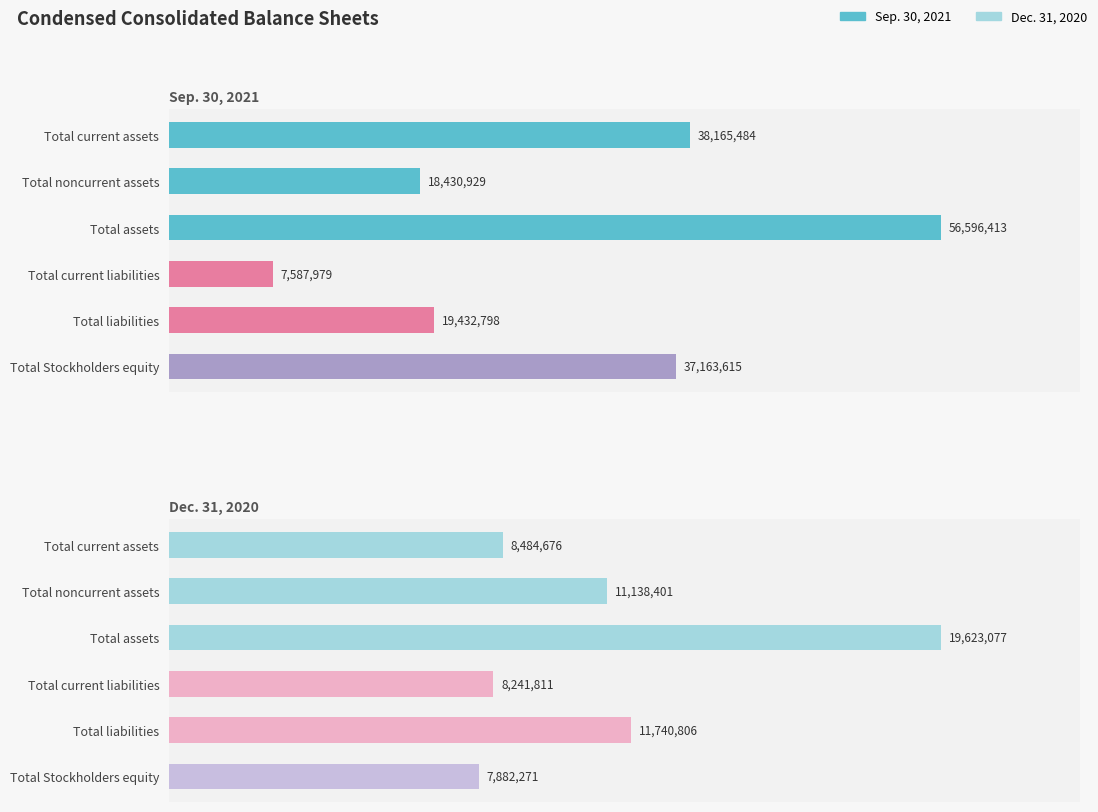

What is the sum of the Sep. 30, 2021 values at Total current assets and Total assets?

94761897